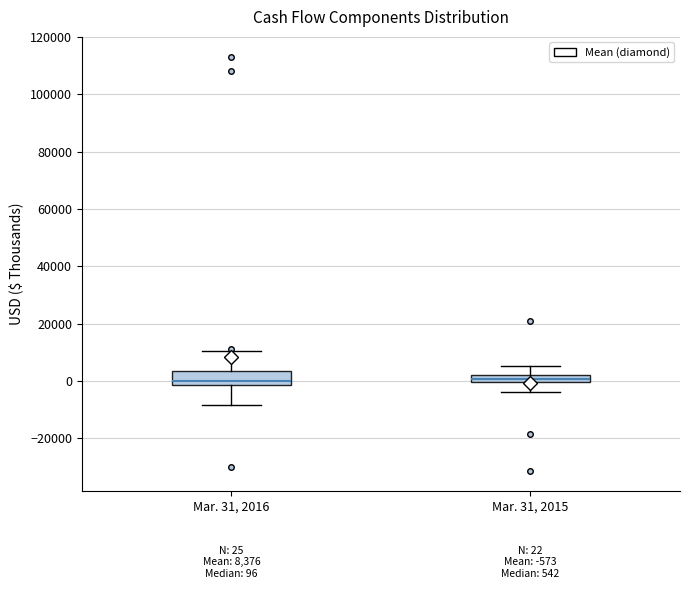

Which box is the tallest, from its lower edge to its upper edge?

Mar. 31, 2016